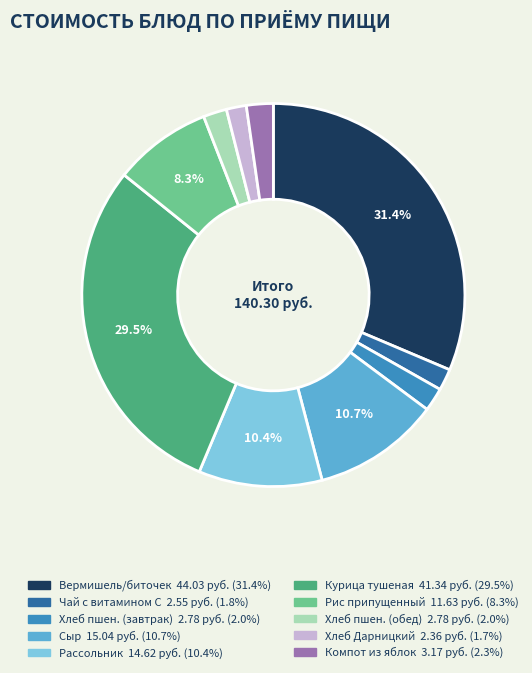

Count the number of slices in the pie.

10